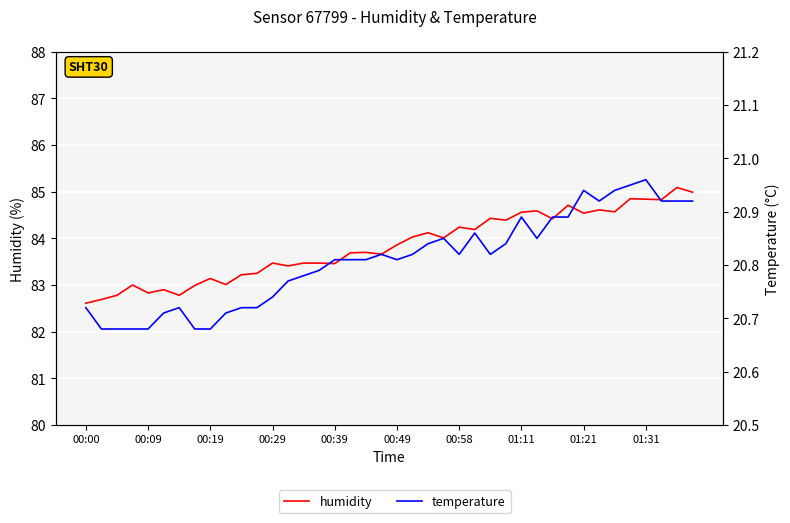

What is the difference between the highest and lowest values at 00:00?

61.9